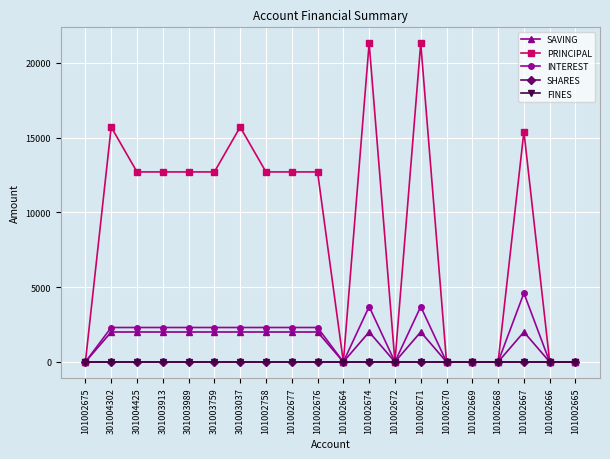

Does the chart have visible grid lines?

Yes